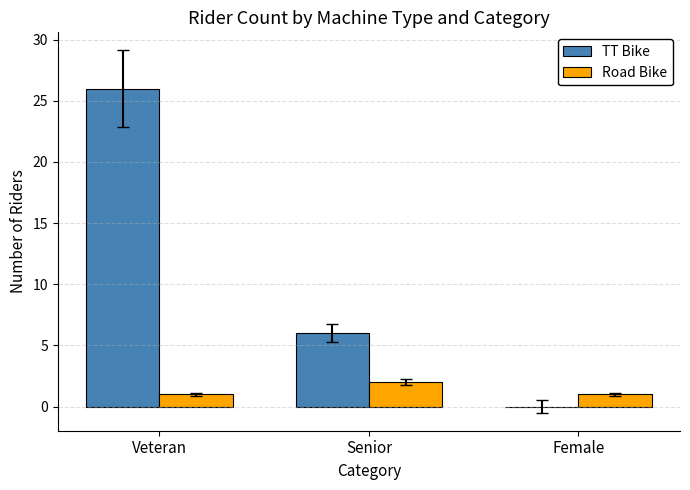

What are all the series names shown in the legend?

TT Bike, Road Bike